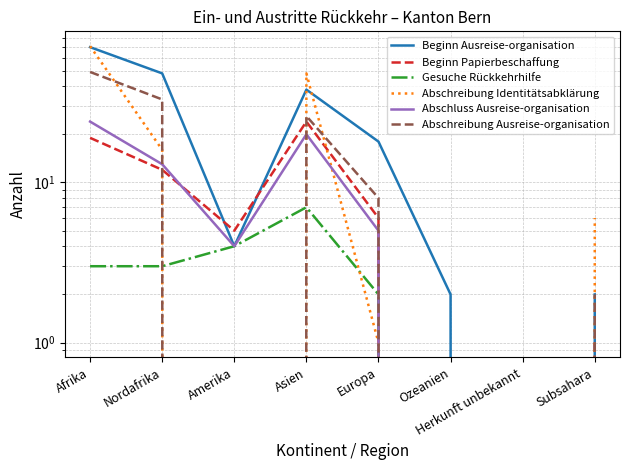

Where is Abschluss Ausreise-organisation nearest to the value 12?

Nordafrika